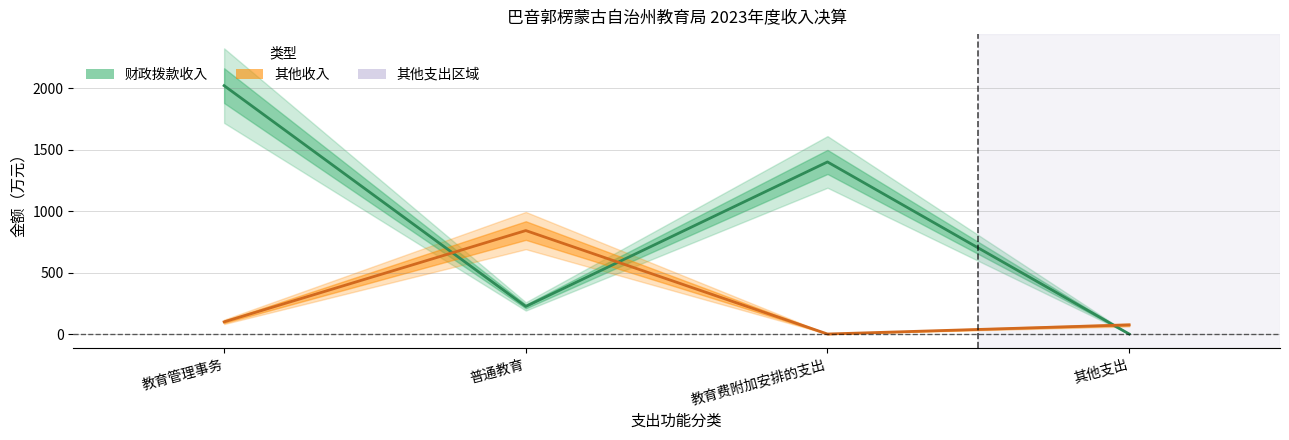

Reading right to left, what are all the values shown in this chart?

财政拨款收入: 0.0	1400.0	224.3	2020.8
其他收入: 74.2	0.0	841.6	99.0